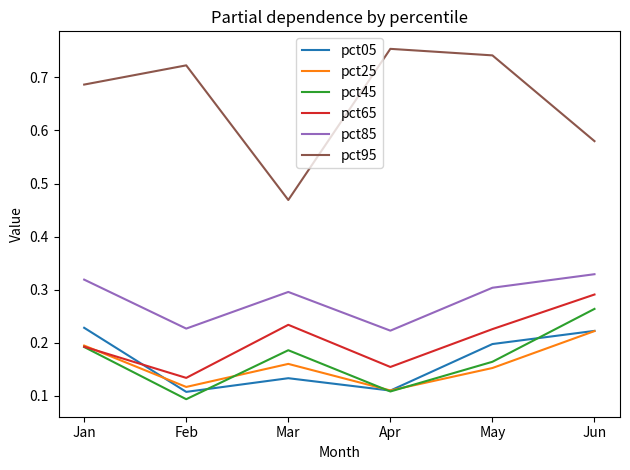

What is the spread (max minus min) of values at Jun?

0.4